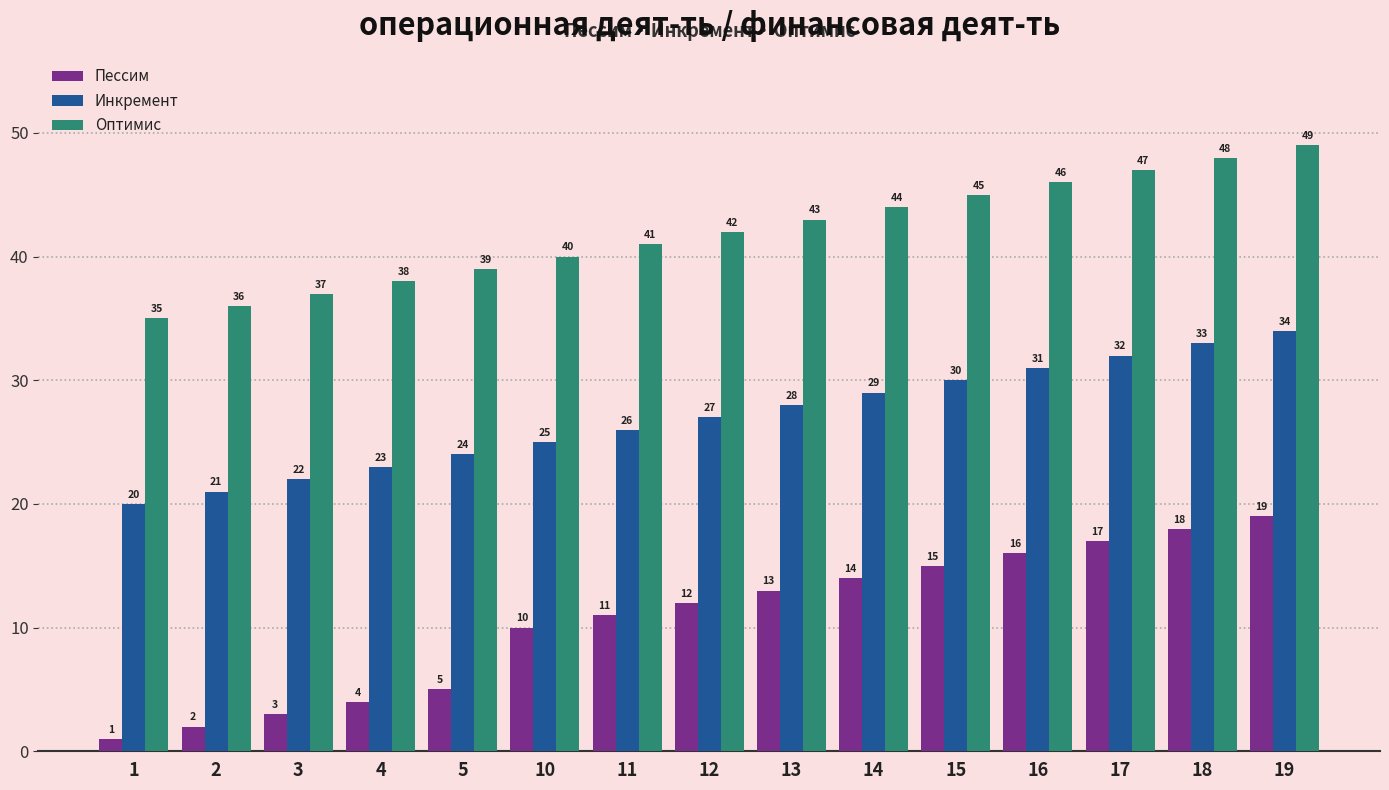

List the series in order of their overall mean, highest first.

Оптимис, Инкремент, Пессим